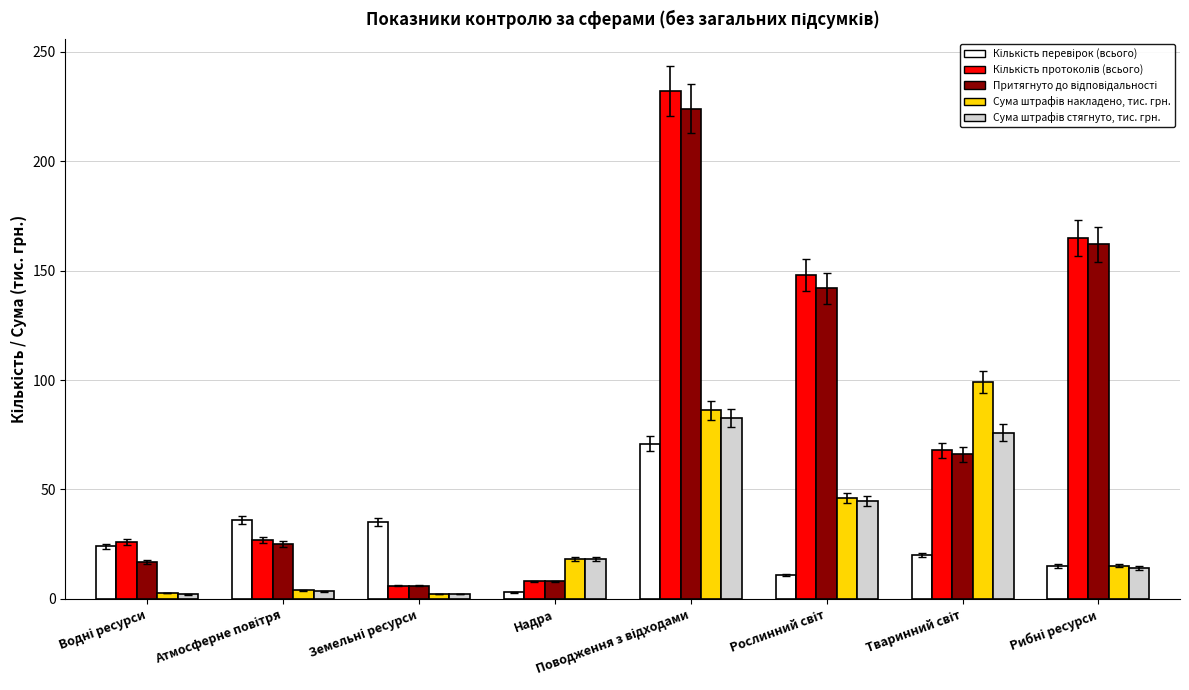

How many data points does each series have?

8